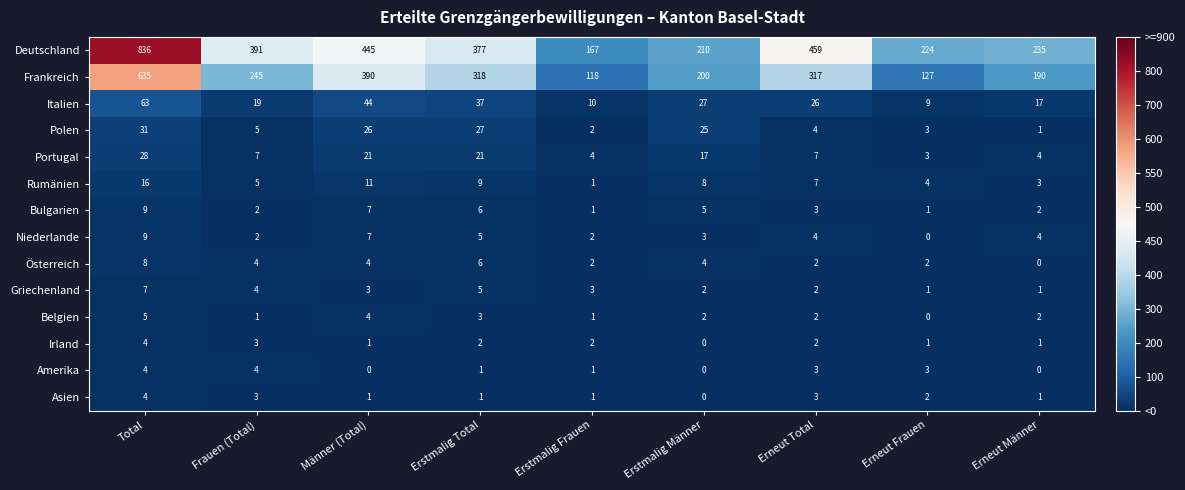

What is the difference between the maximum and minimum values in the Griechenland series?

6